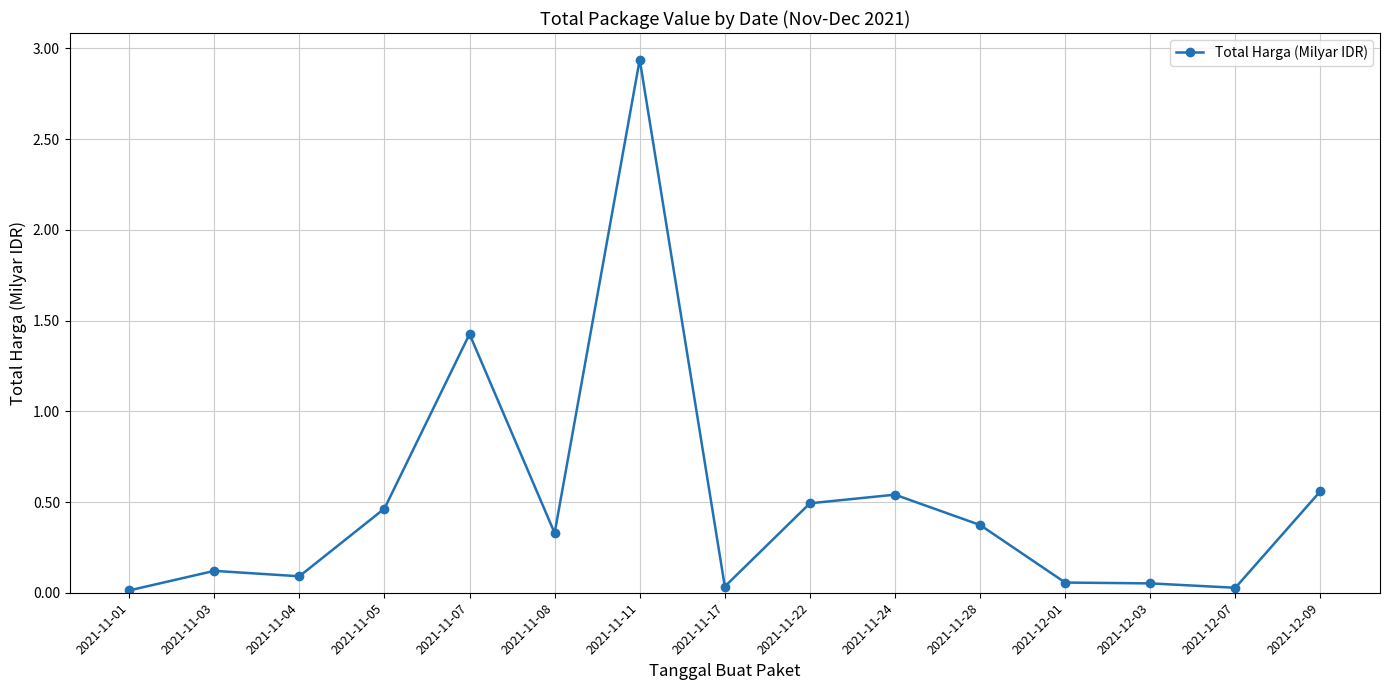

What is the label of the 11th point from the left?

2021-11-28